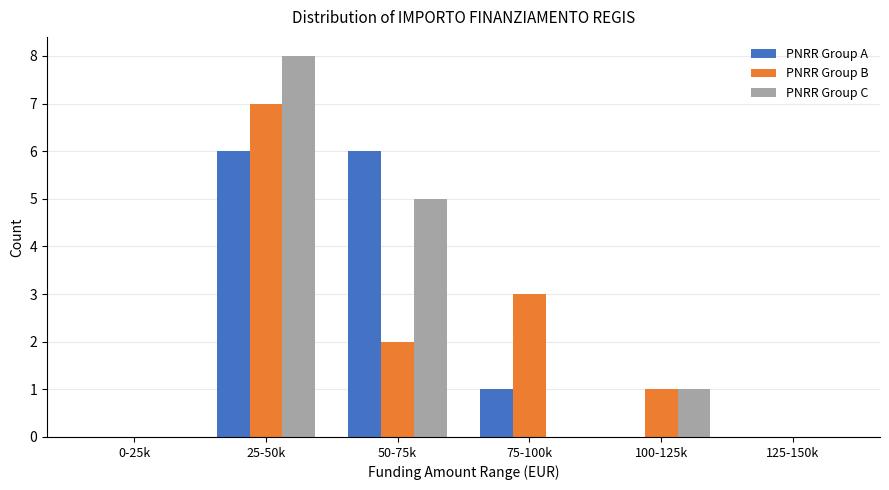

Reading left to right, transcribe all the data shown in this chart.

PNRR Group A: 0-25k=0	25-50k=6	50-75k=6	75-100k=1	100-125k=0	125-150k=0
PNRR Group B: 0-25k=0	25-50k=7	50-75k=2	75-100k=3	100-125k=1	125-150k=0
PNRR Group C: 0-25k=0	25-50k=8	50-75k=5	75-100k=0	100-125k=1	125-150k=0